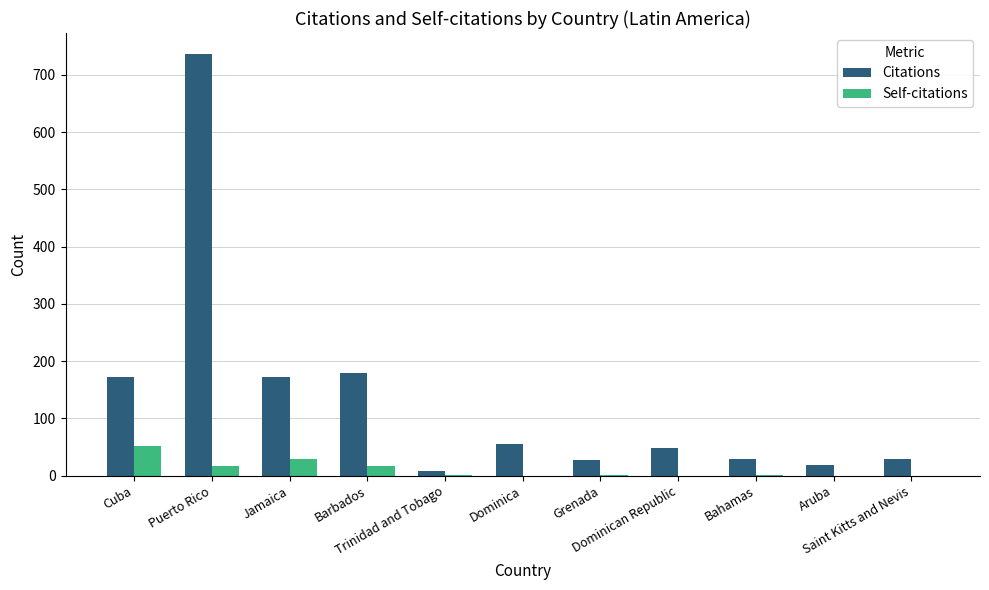

What is the sum of all Self-citations values?

120